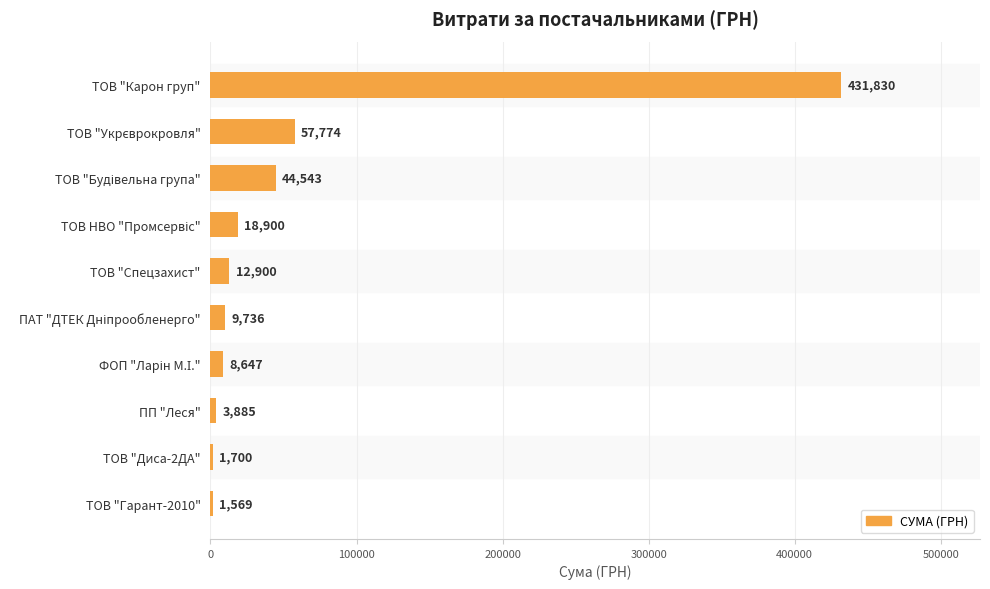

At which category does the chart reach its peak across all series?

ТОВ "Карон груп"